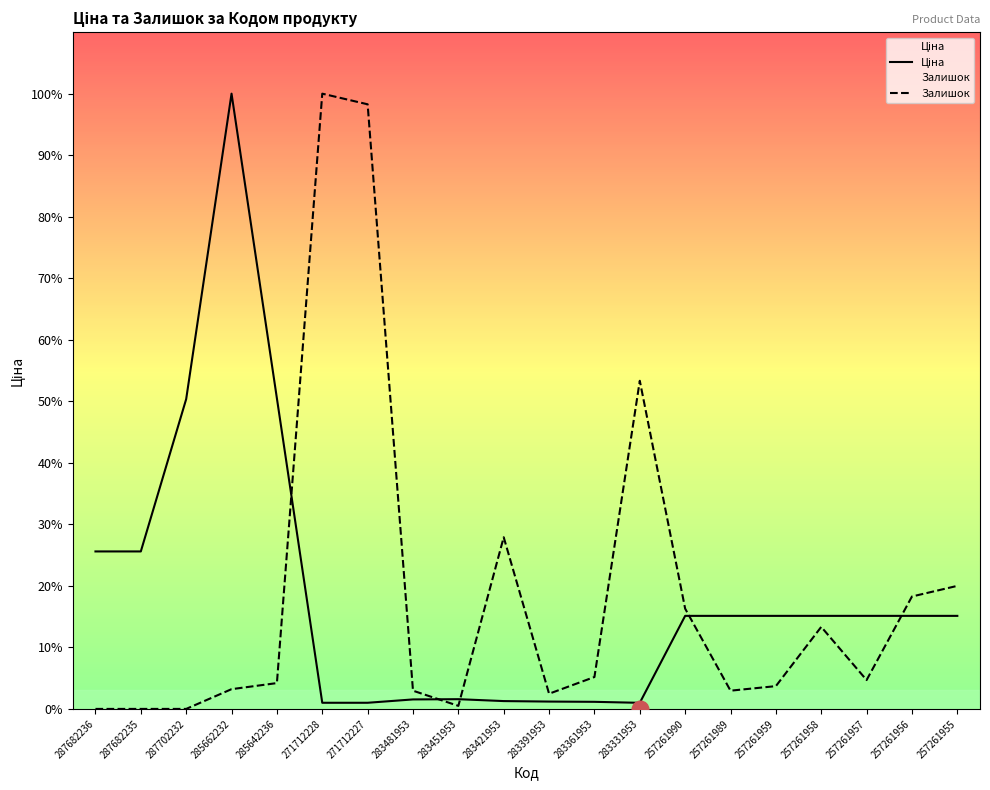

What is the total value across all series at 283391953?

2096.4